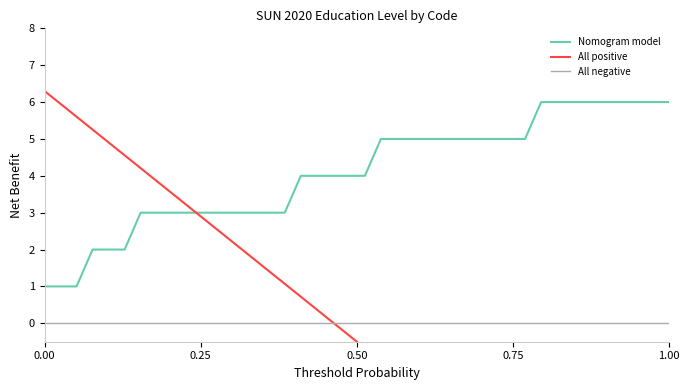

What is the highest value of the Nomogram model series?

6